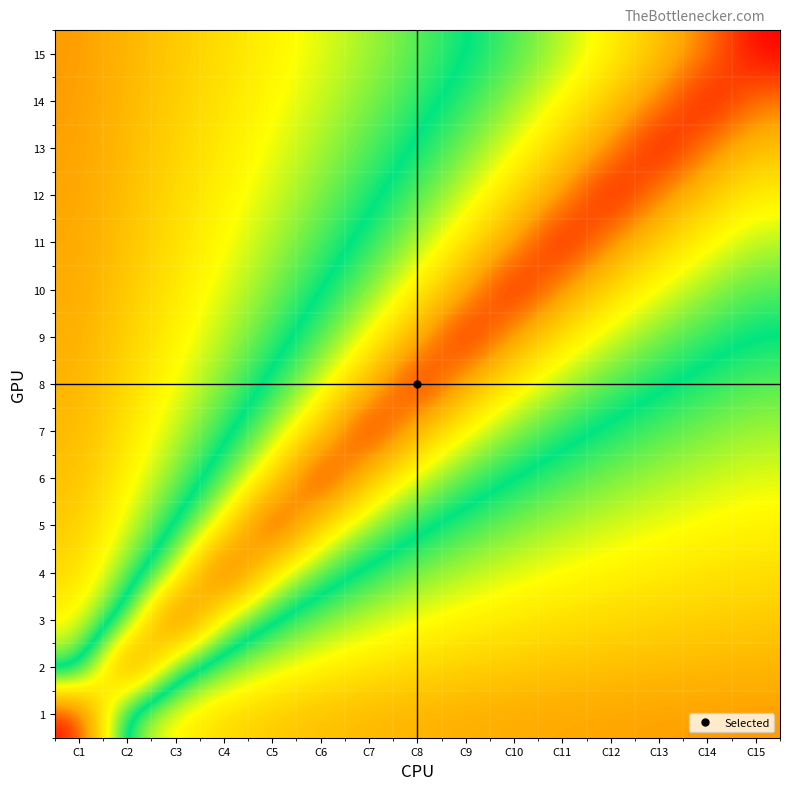

What is the difference between the highest and lowest values at C15?

0.8